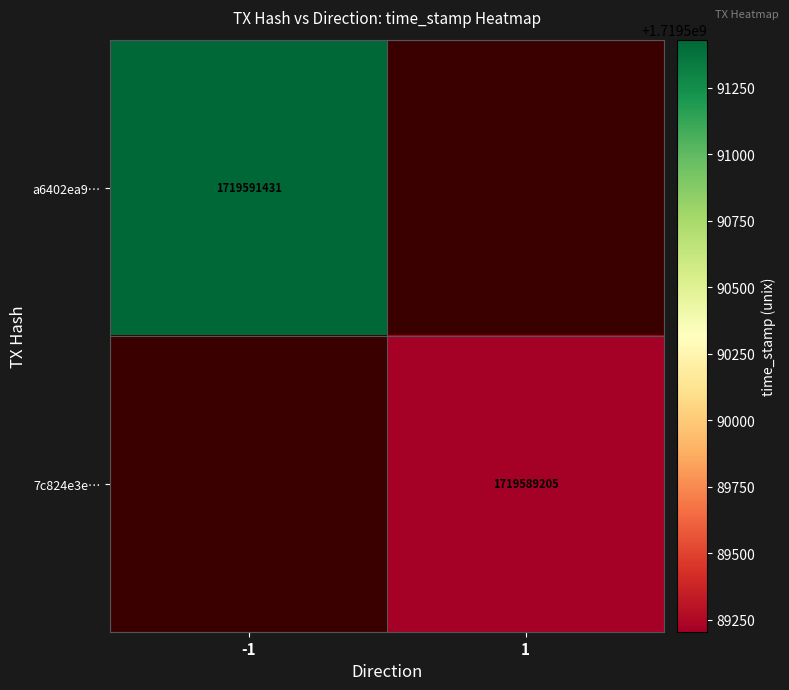

Which has a higher value, 1 or -1?

-1